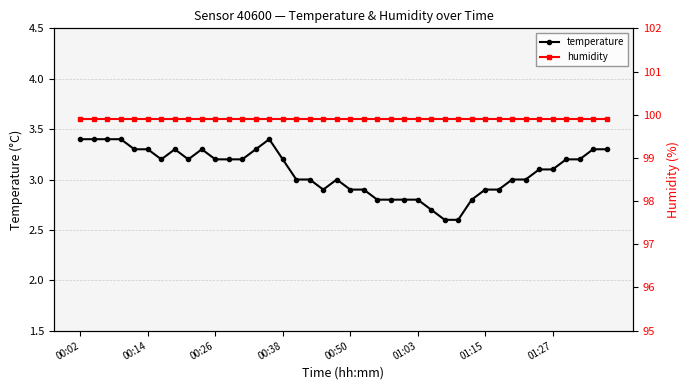

What is the sum of the temperature values at 11 and 26?

5.9